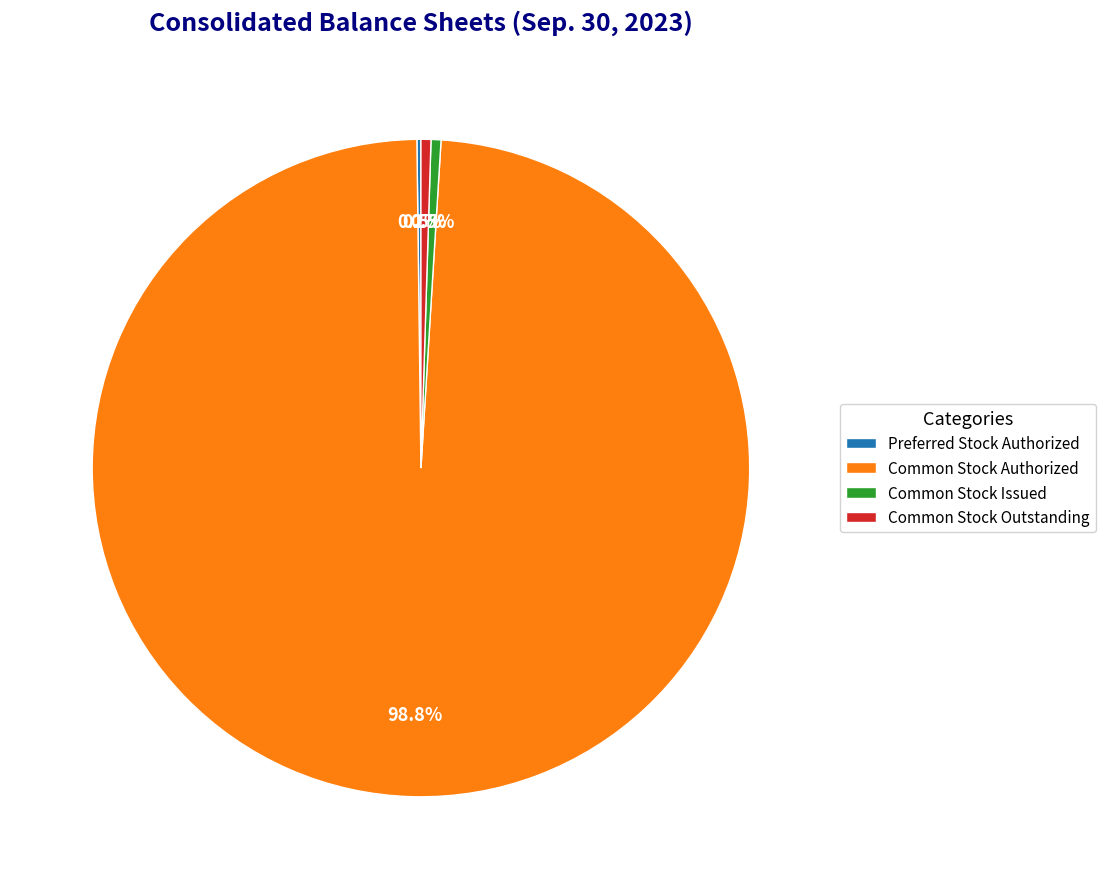

What percentage do Common Stock Authorized and Common Stock Issued together represent?

99.3%